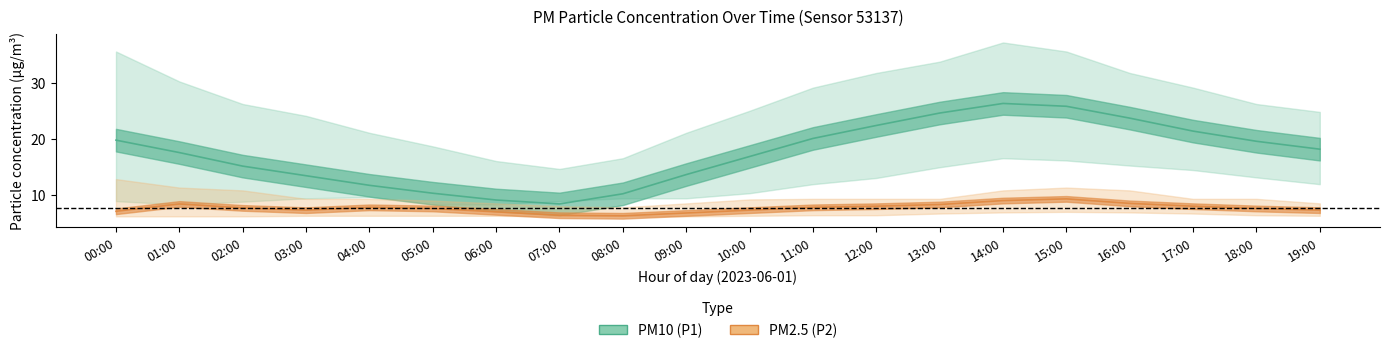

How many interior local peaks does the P1_center series have?

1